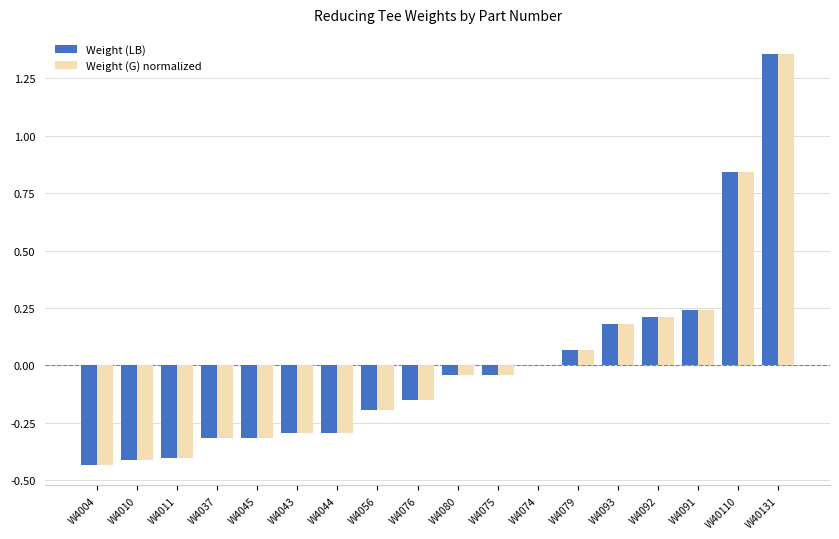

Which category has the highest value in the Weight (LB) series?

W40131